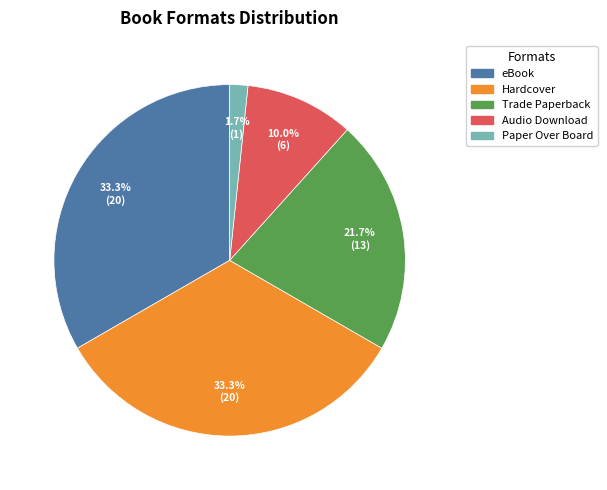

Does any single category account for the majority?

No